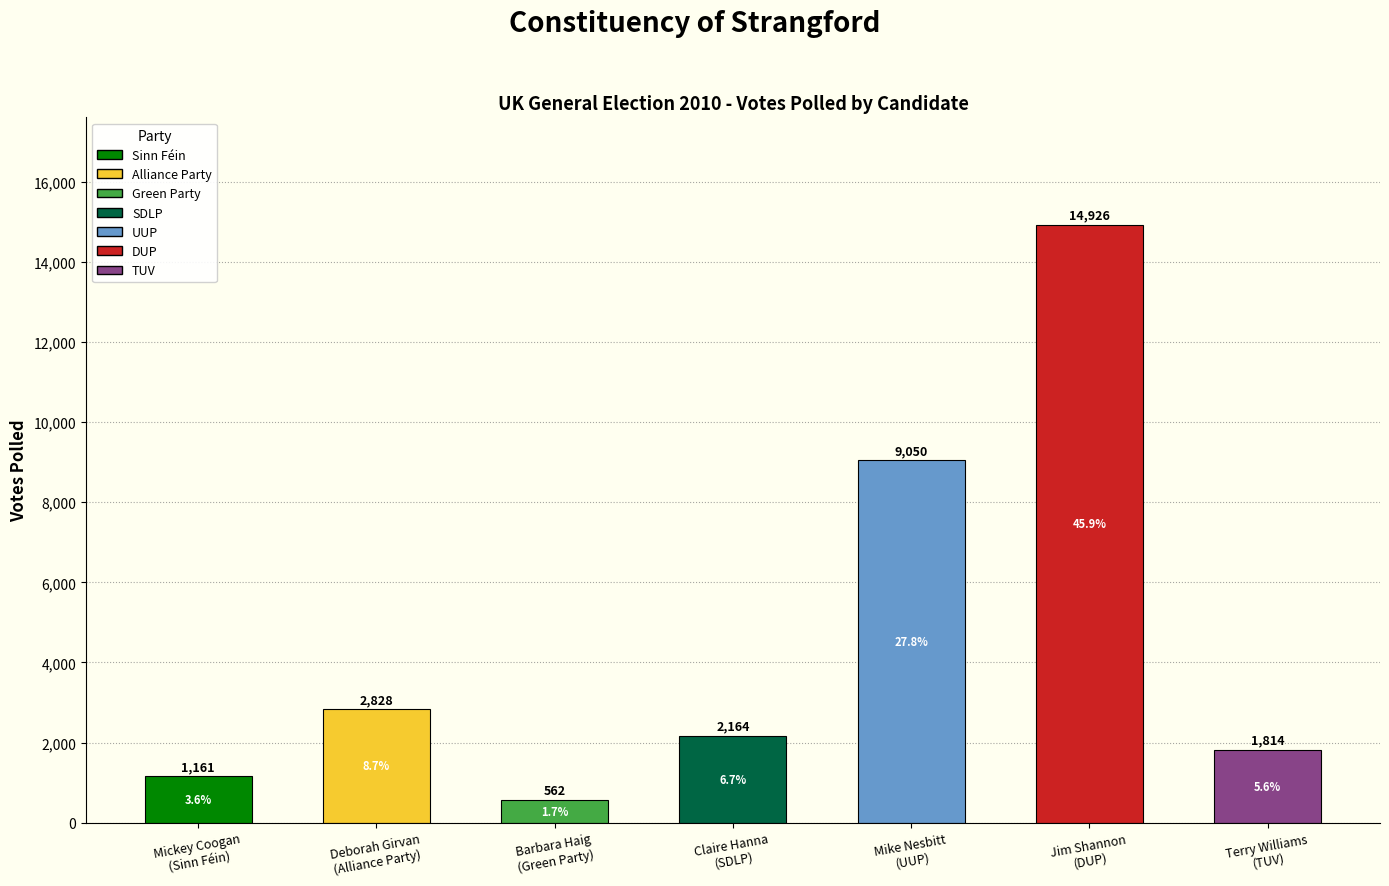

What is the difference between the maximum and second lowest values?

13765